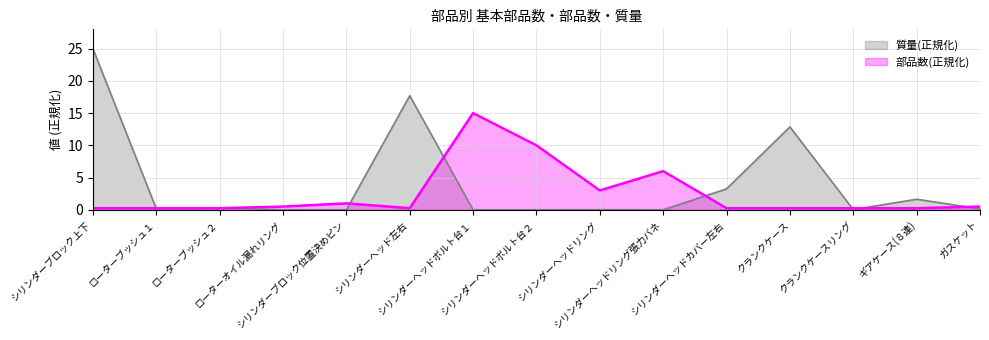

At which label is 質量(万g) closest to 12?

クランクケース